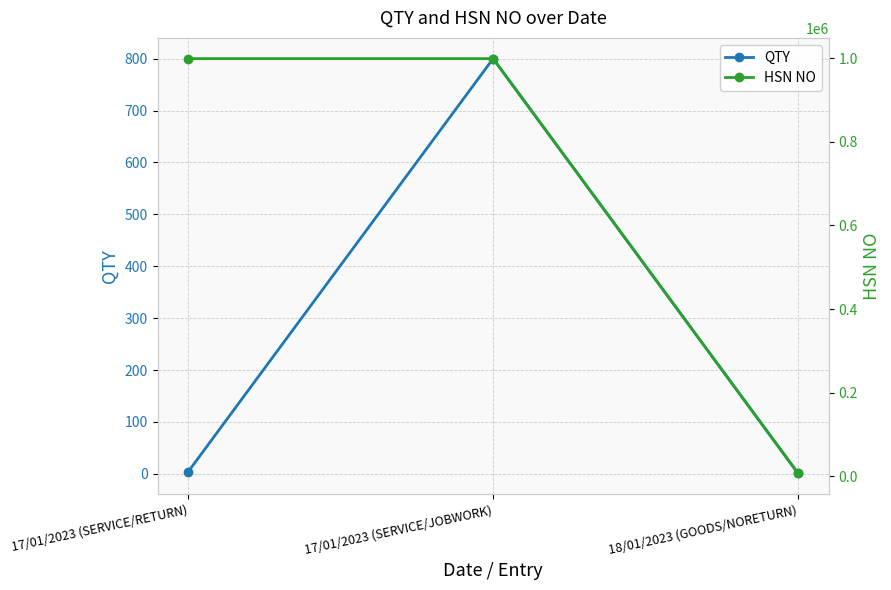

What is the total value across all series at 18/01/2023 (GOODS/NORETURN)?

7216